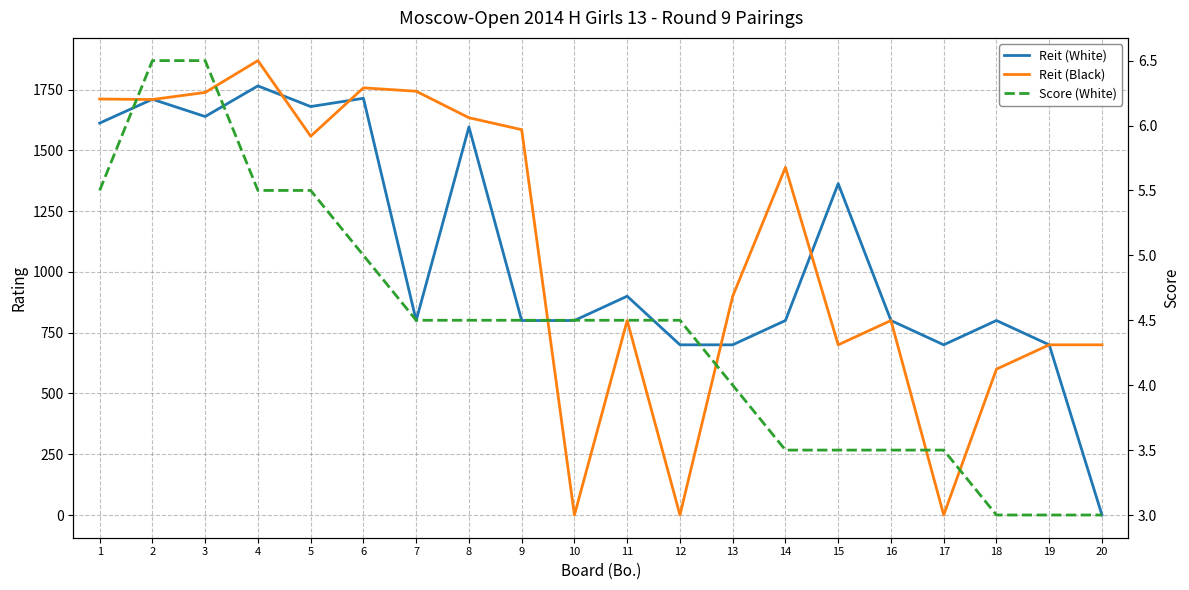

How many intersections are there between Score (White) and Reit (White)?

1